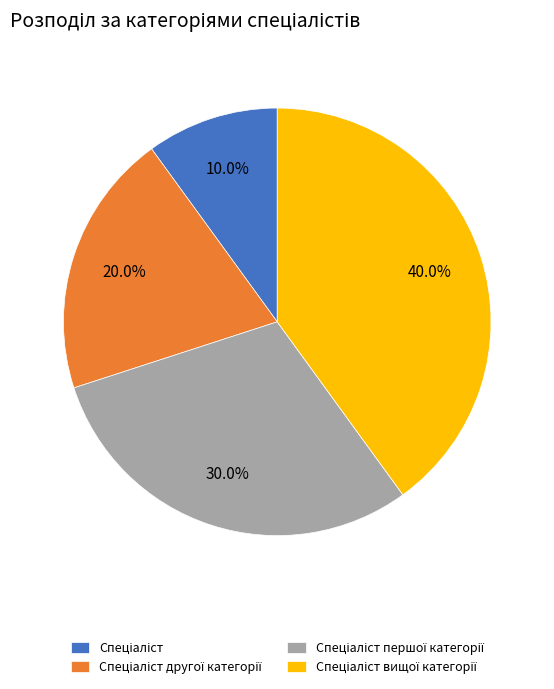

Does any single category account for the majority?

No